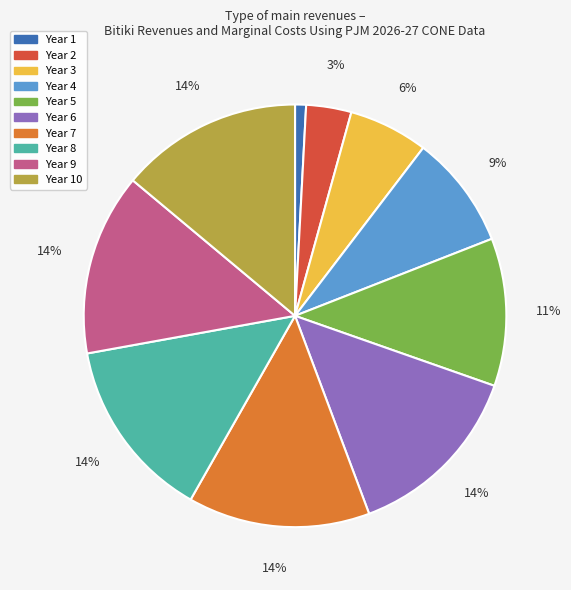

To the nearest percent, what is the average slice percentage?

10%